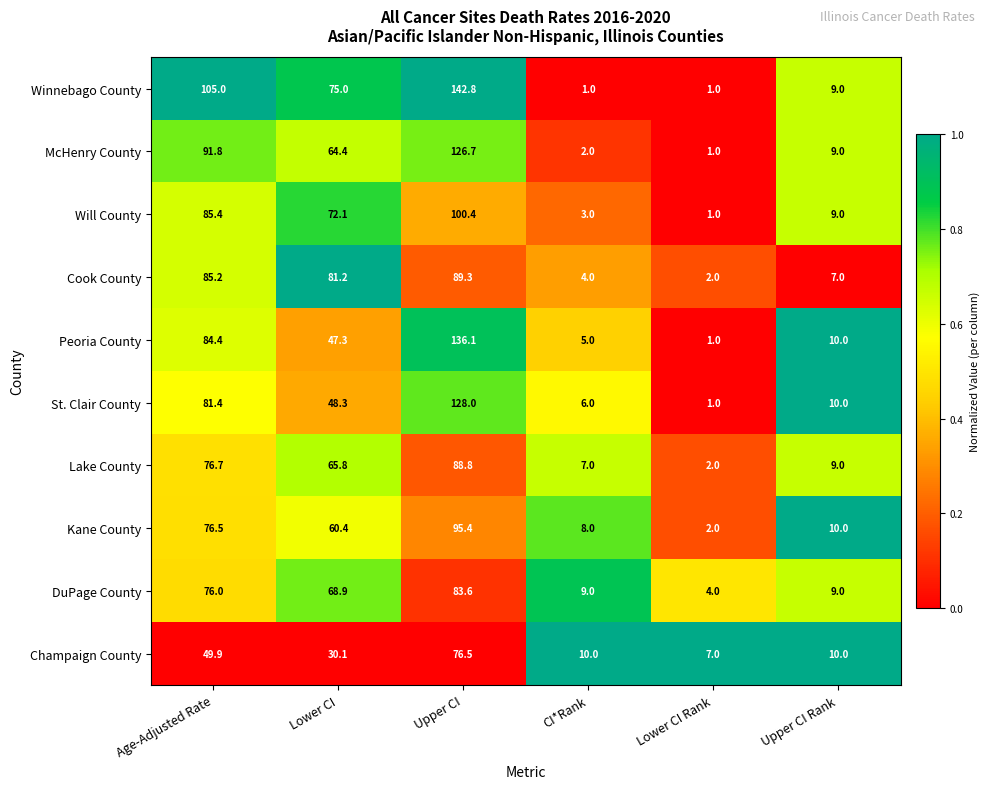

The value of McHenry County at Upper CI is 126.7. True or false?

True